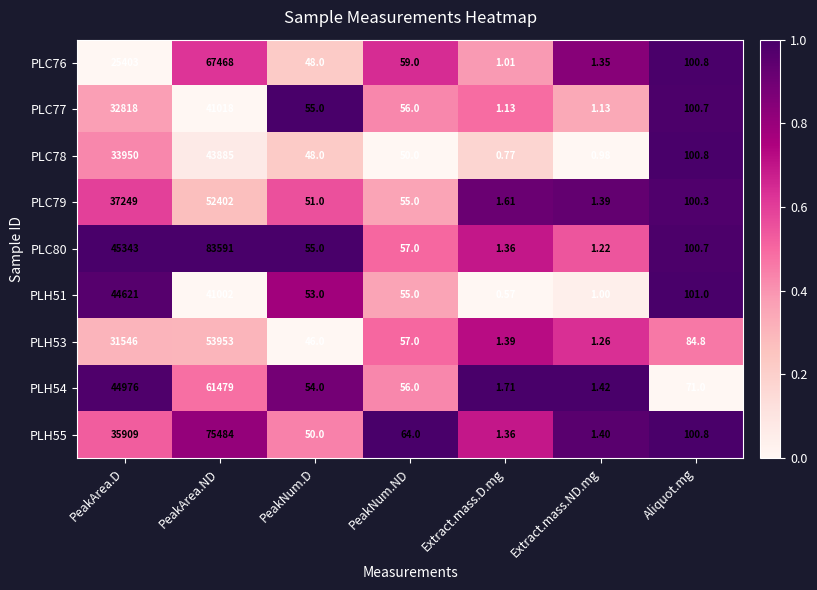

At which label is PLH51 closest to 22310?

PeakArea.ND